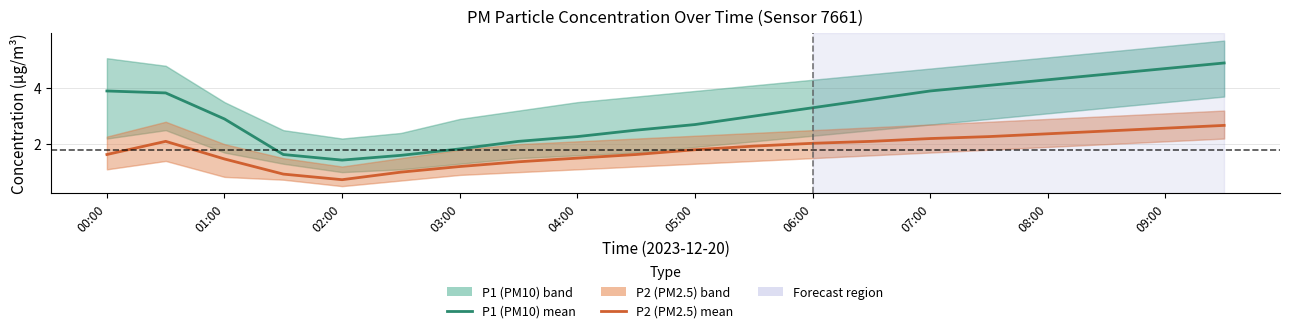

How many interior local valleys does the P2 (PM2.5) series have?

1